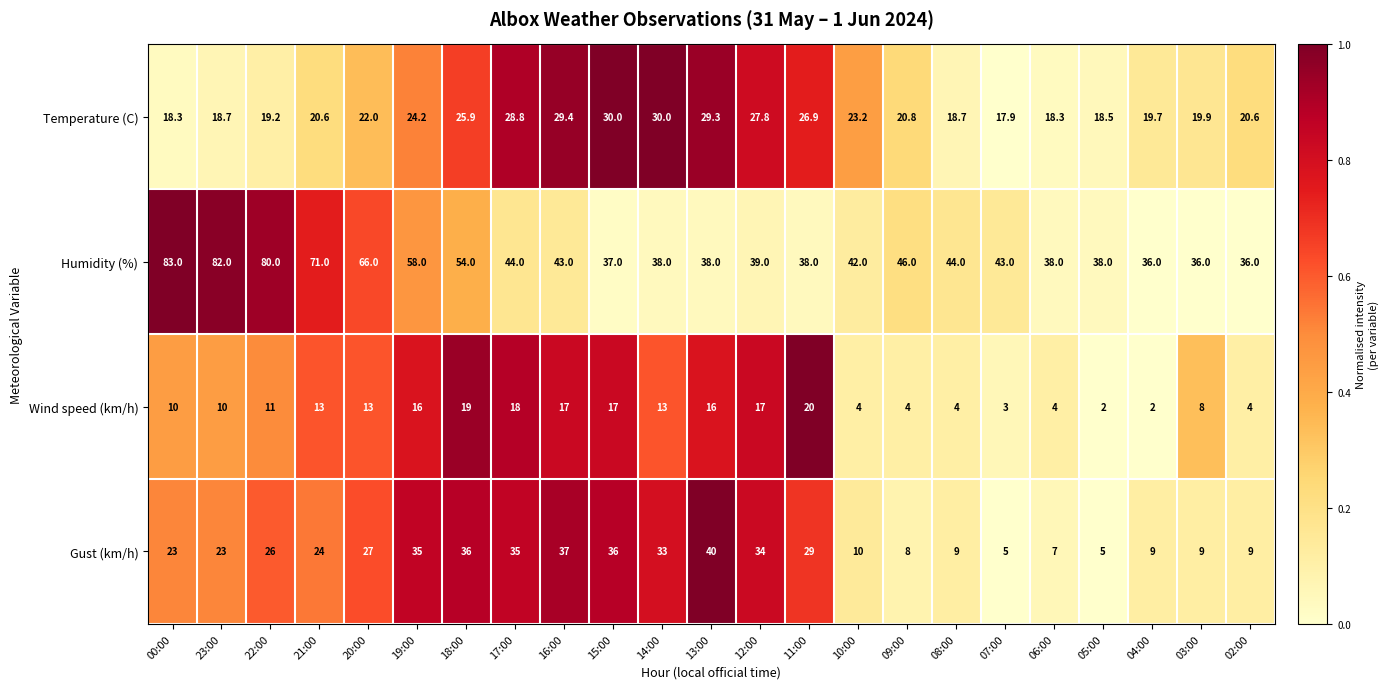

What is the average value of the Humidity (%) series?

49.1